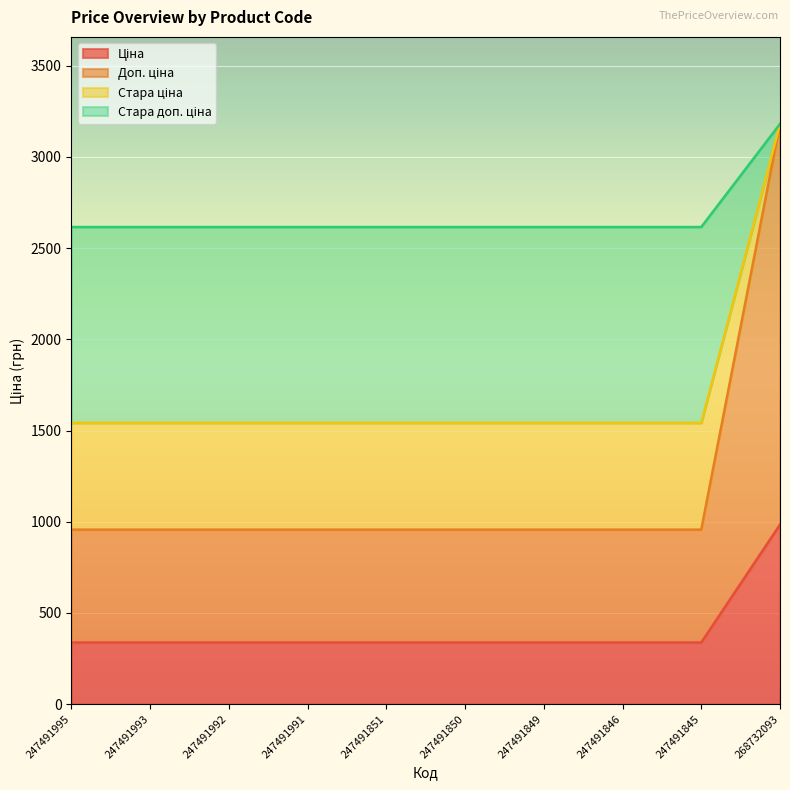

At which category is the sum across all series the highest?

268732093